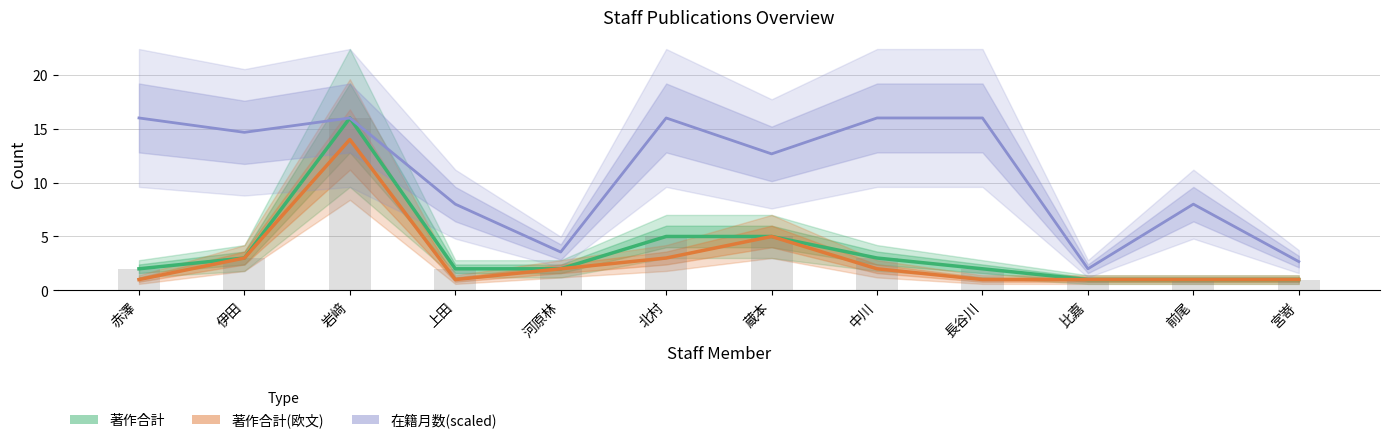

At which label is 著作合計 closest to 8?

北村